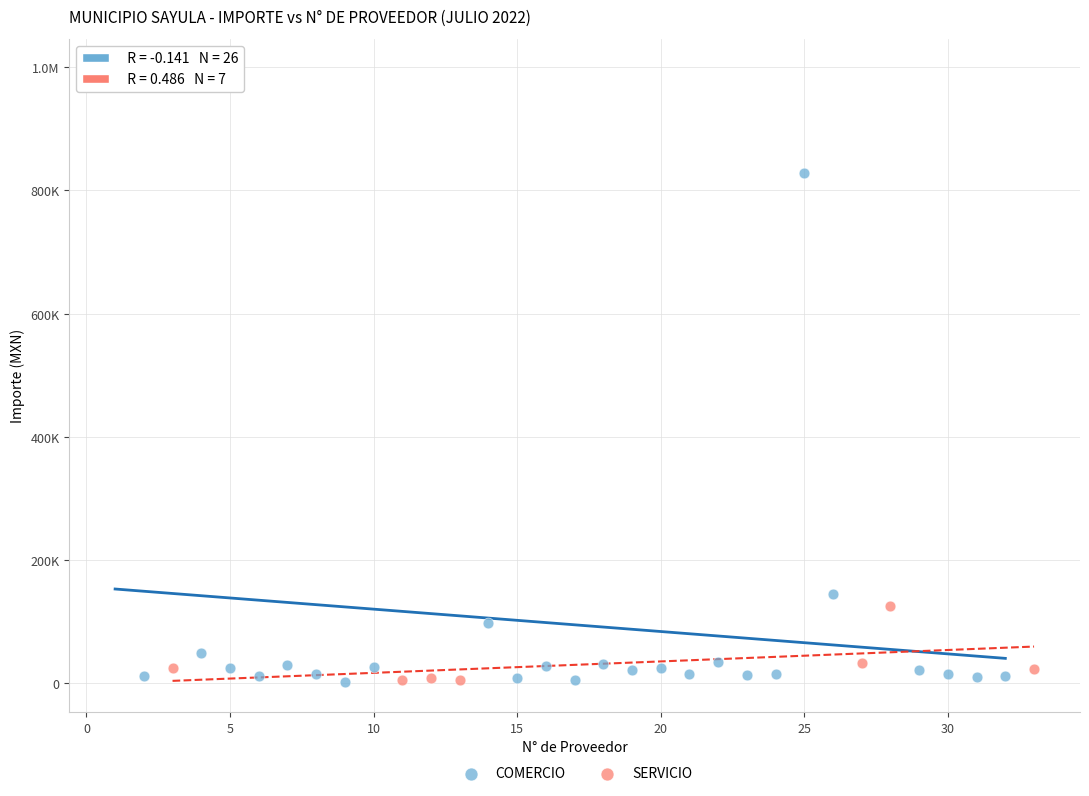

What are all the series names shown in the legend?

COMERCIO, SERVICIO